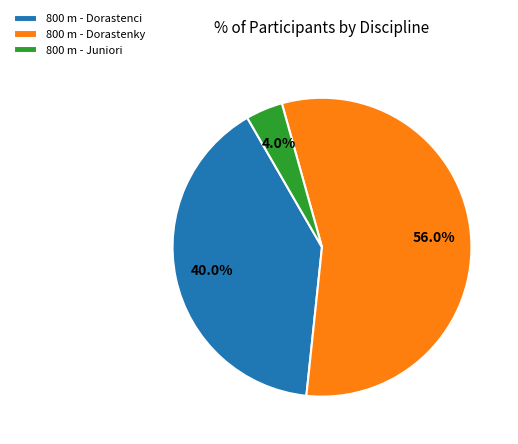

To the nearest percent, what is the average slice percentage?

33%